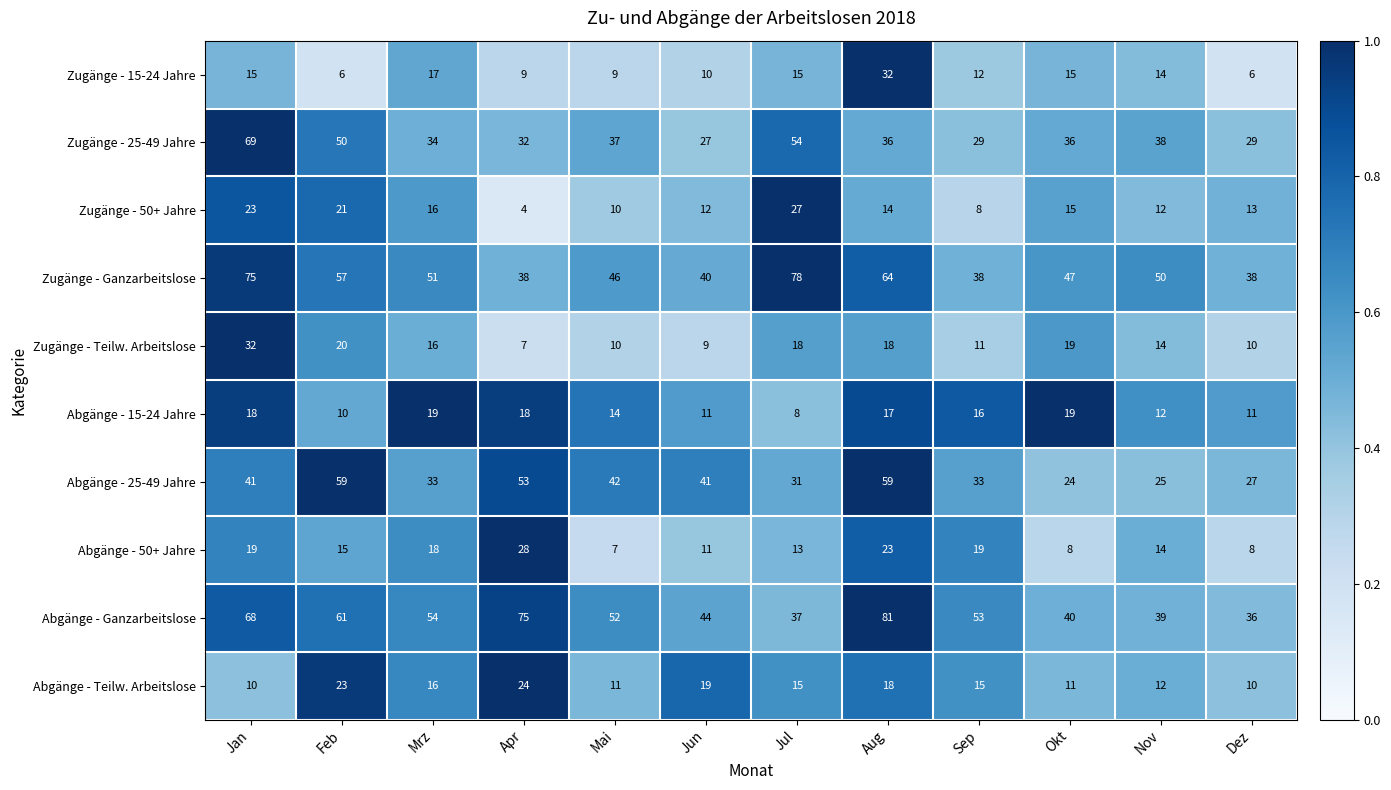

Which category has the lowest value in the Zugänge - Teilw. Arbeitslose series?

Apr